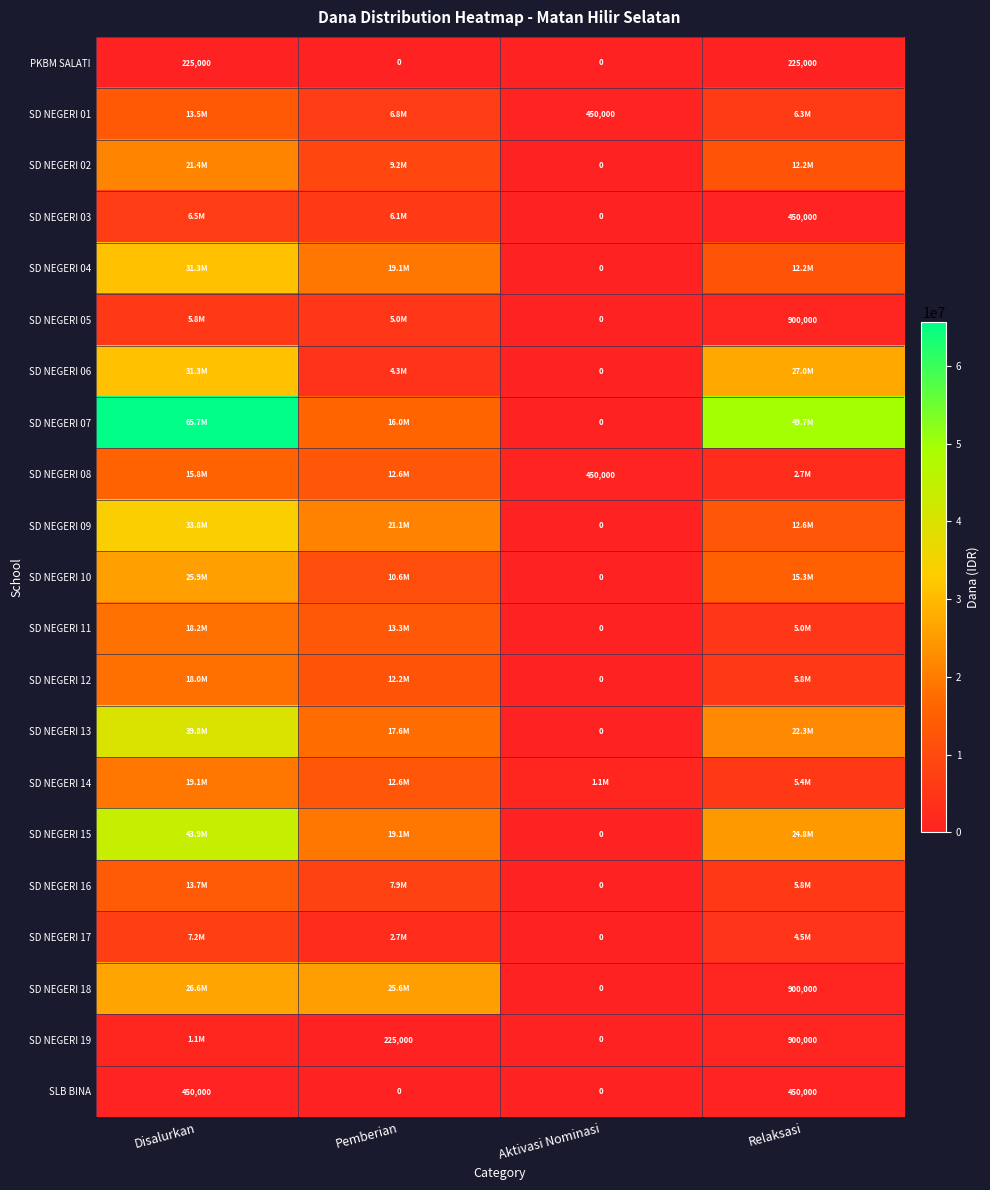

The SD NEGERI 06 series shows 1968393 at Pemberian. True or false?

False